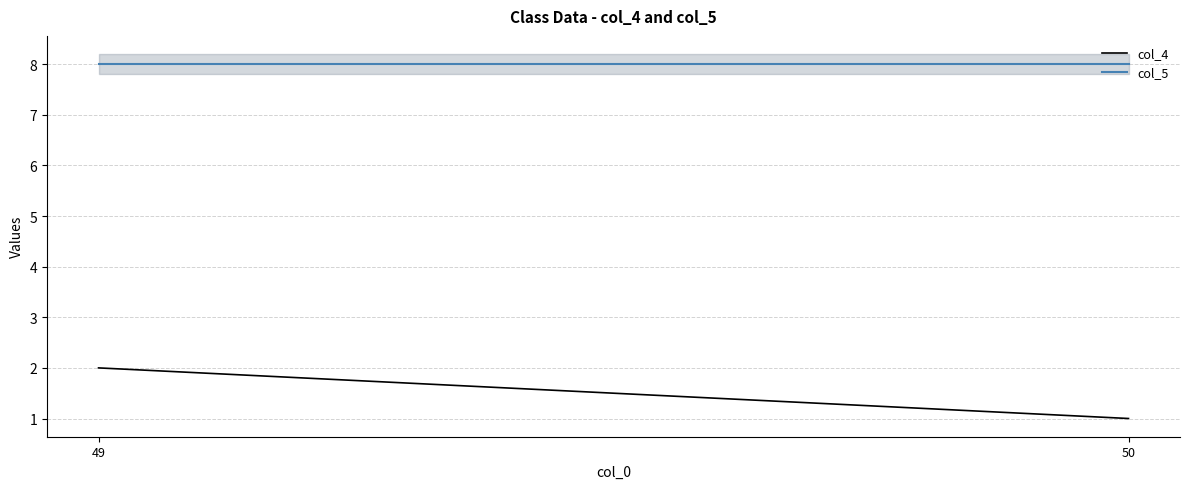

Which series has the widest spread of values?

col_4